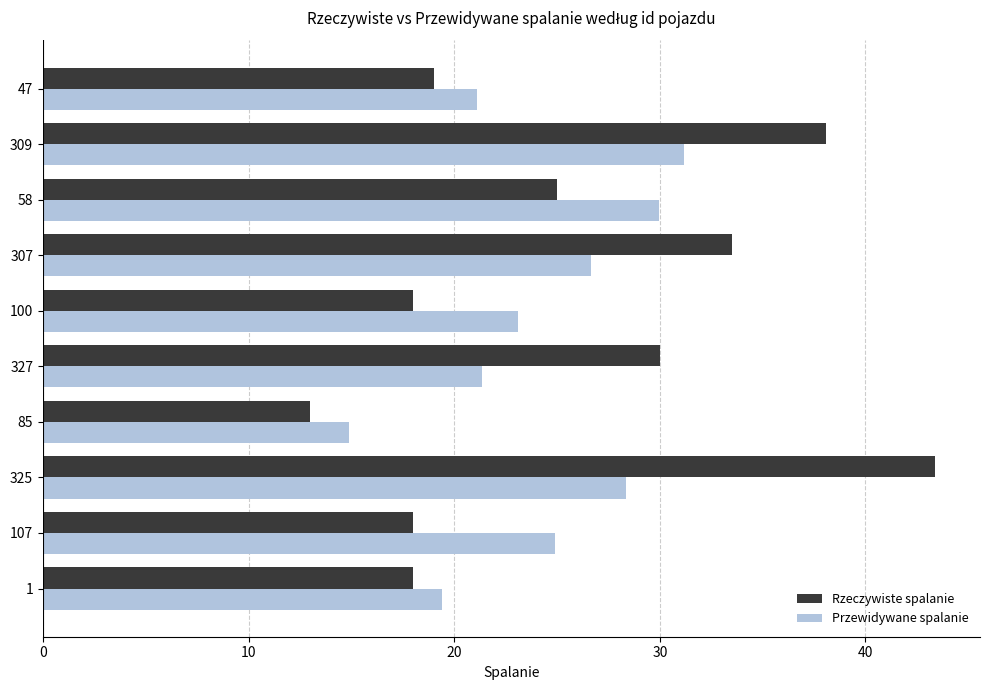

Is the value of Rzeczywiste spalanie at 107 greater than the value of Przewidywane spalanie at 1?

No